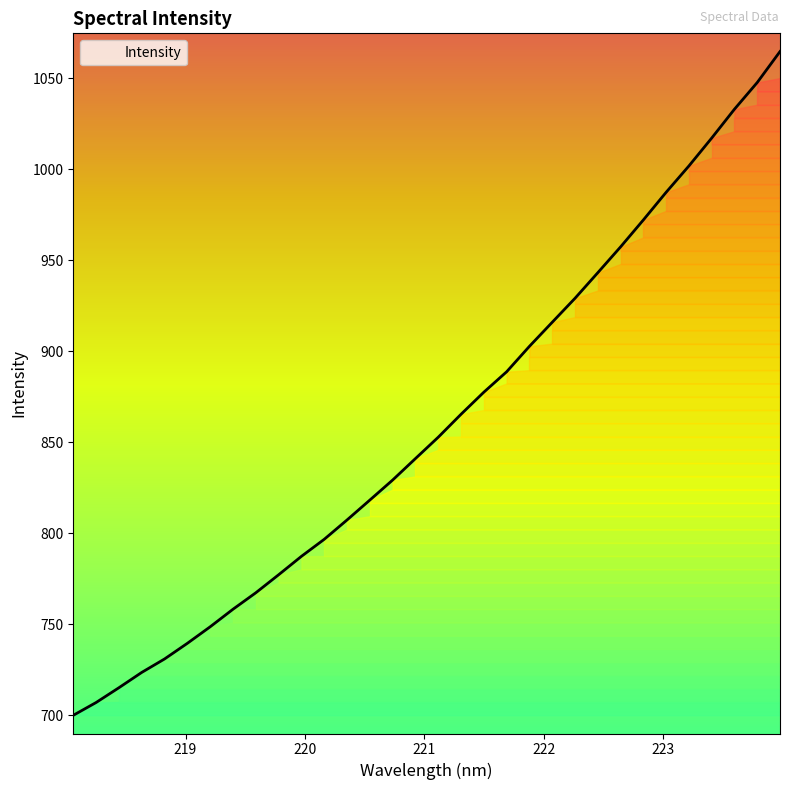

What is the smallest value displayed?

700.0